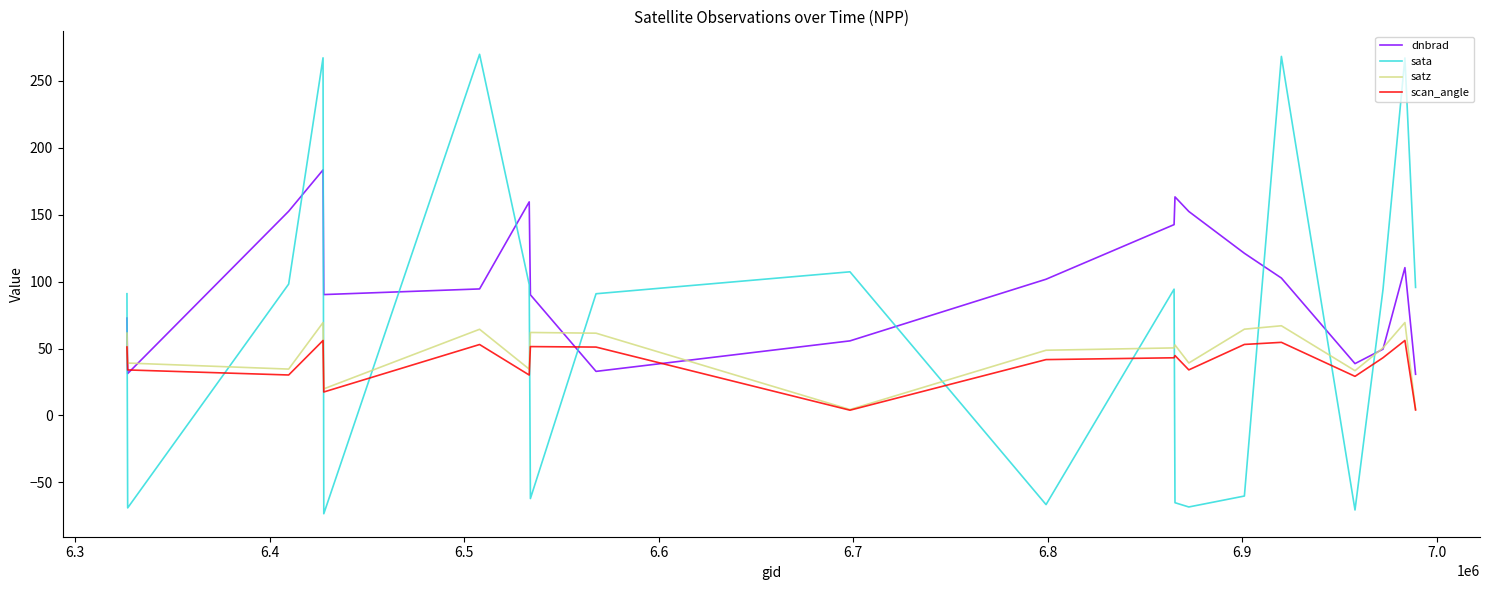

How many times do scan_angle and sata cross each other?

12